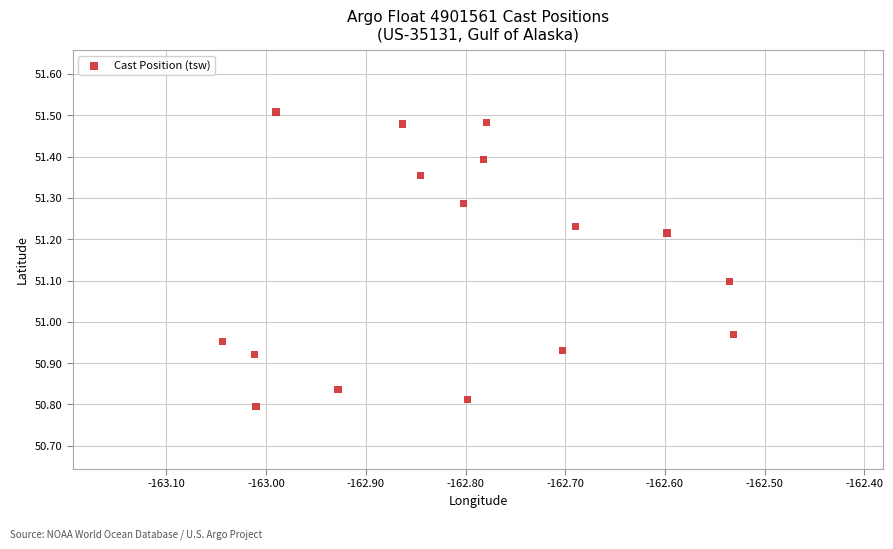

What is the range of Y values (max minus min)?

0.7